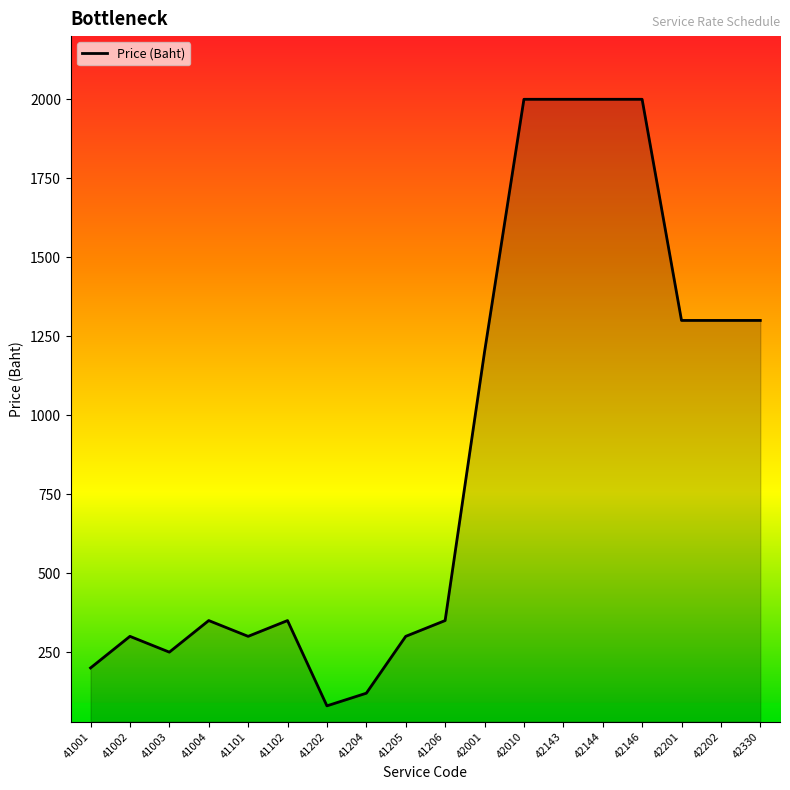

Where is the data nearest to the value 1040?

42001